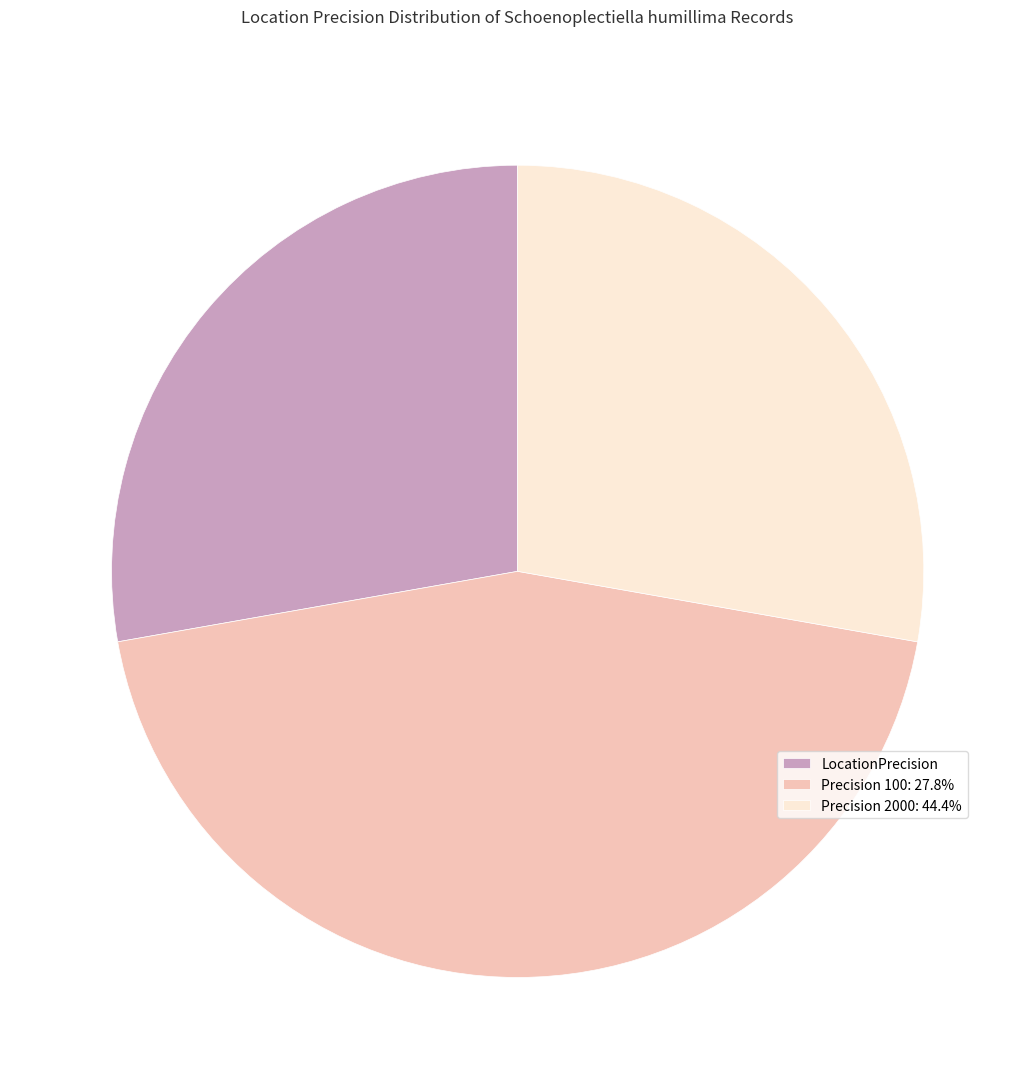

Is there a majority slice in this chart?

No